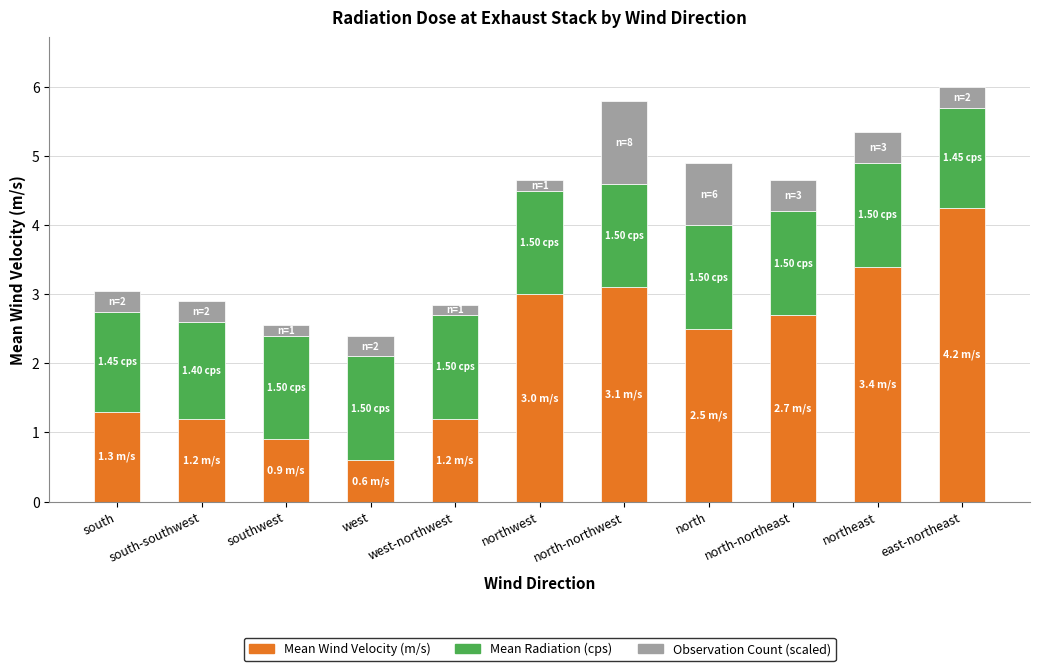

What is the difference between the second highest and minimum values in the Mean Wind Velocity (m/s) series?

2.8